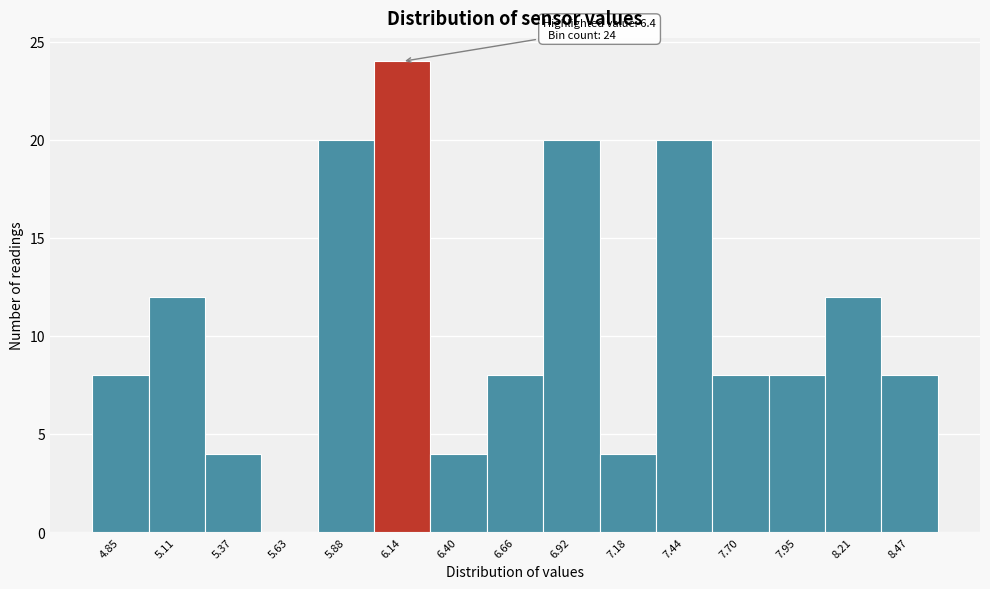

Reading left to right, transcribe all the data shown in this chart.

4.85=8	5.11=12	5.37=4	5.63=0	5.88=20	6.14=24	6.40=4	6.66=8	6.92=20	7.18=4	7.44=20	7.70=8	7.95=8	8.21=12	8.47=8